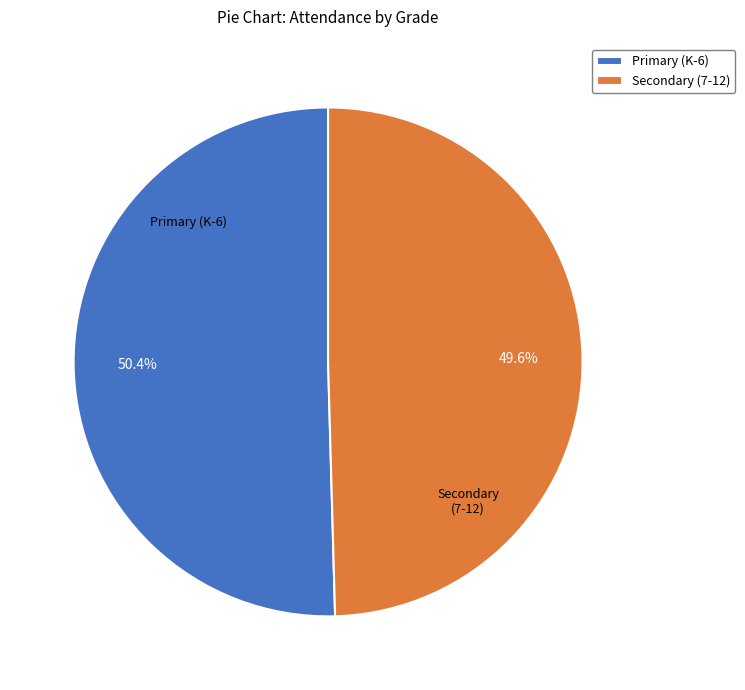

Which category has the biggest portion of the pie?

Primary (K-6)